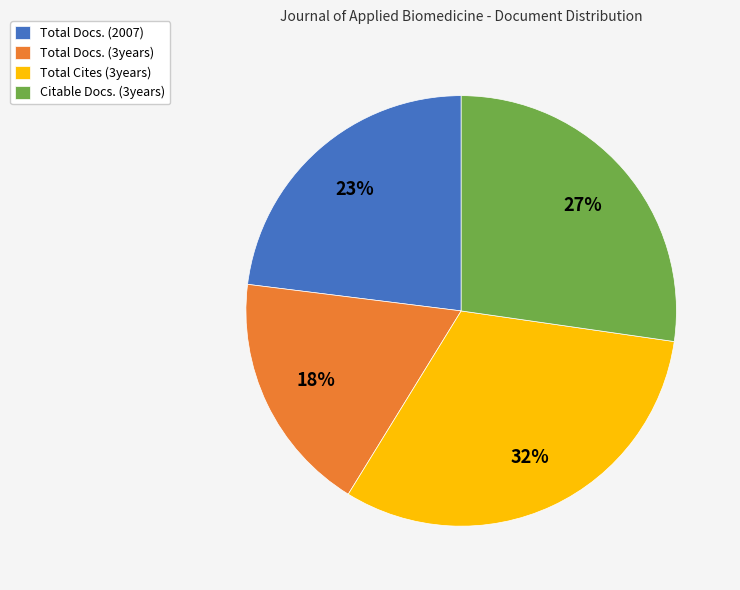

Which category has the biggest portion of the pie?

Total Cites (3years)